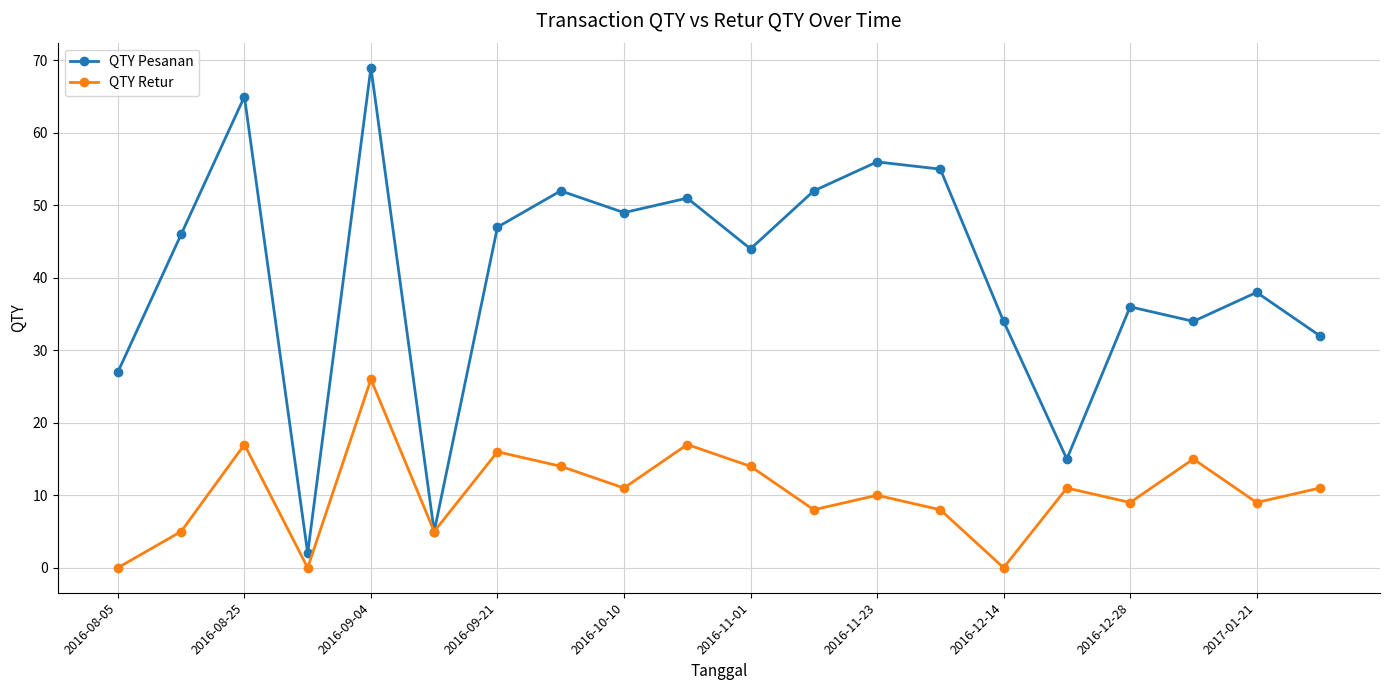

Does the chart have visible grid lines?

Yes